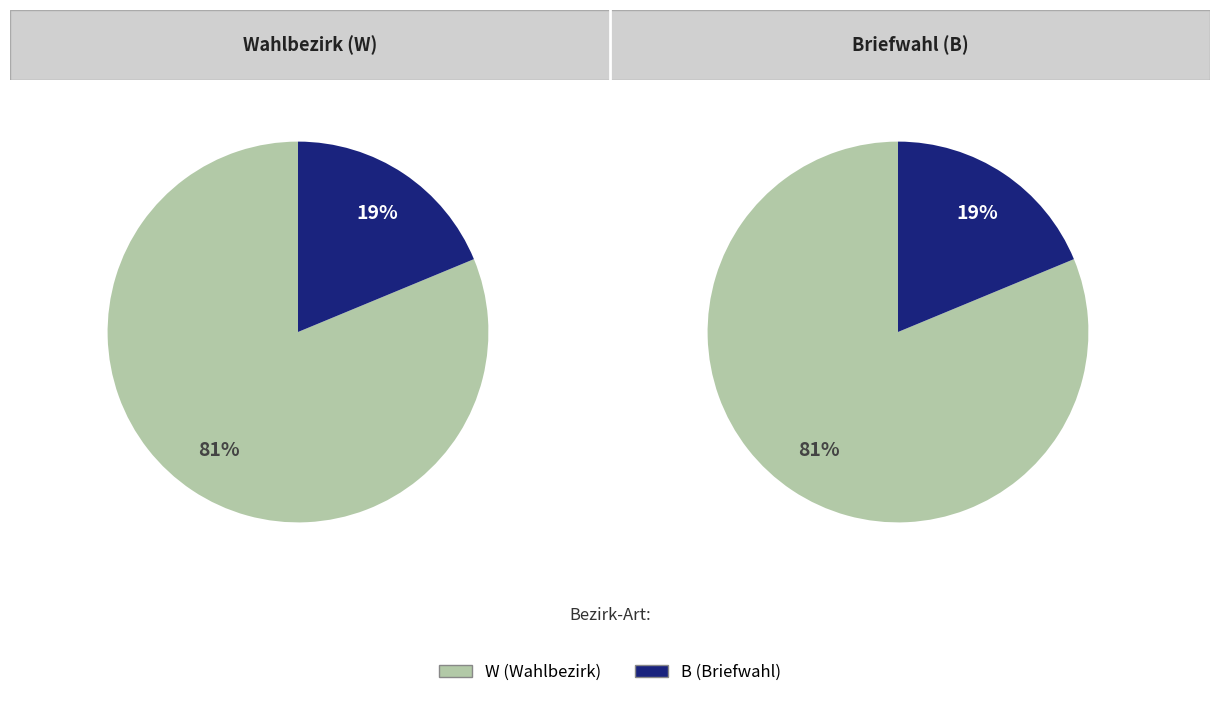

What is the largest slice in the pie chart?

W